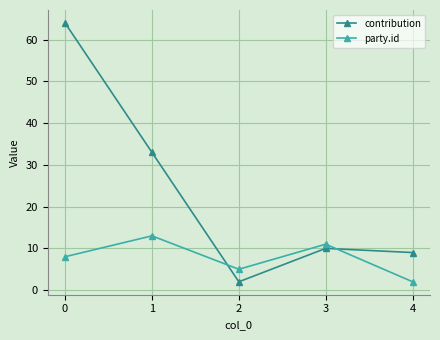

Is it true that party.id equals 19 at 1?

False